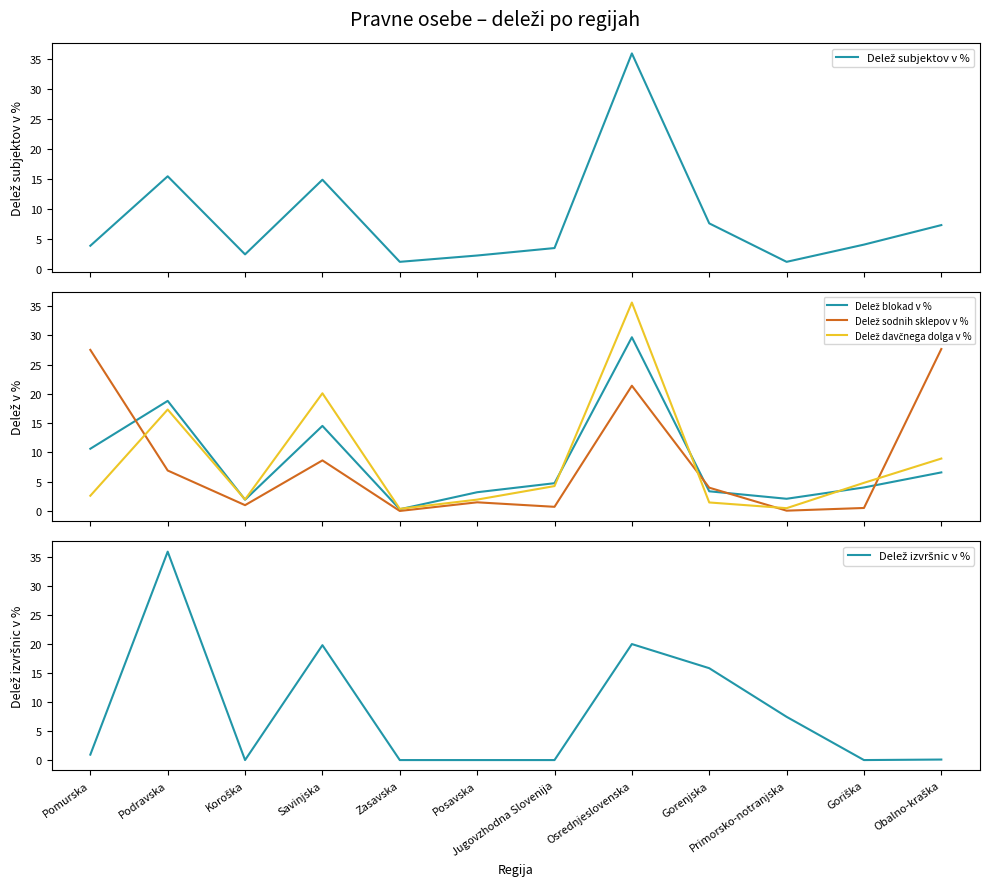

Between Obalno-kraška and Pomurska, which is larger?

Obalno-kraška